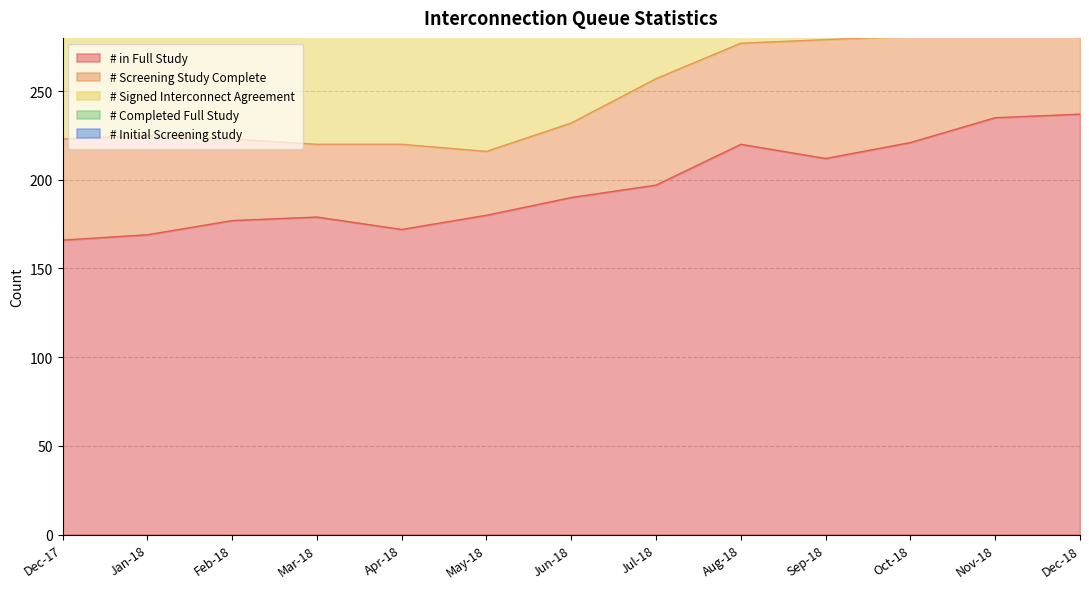

What position from the left is Feb-18?

3